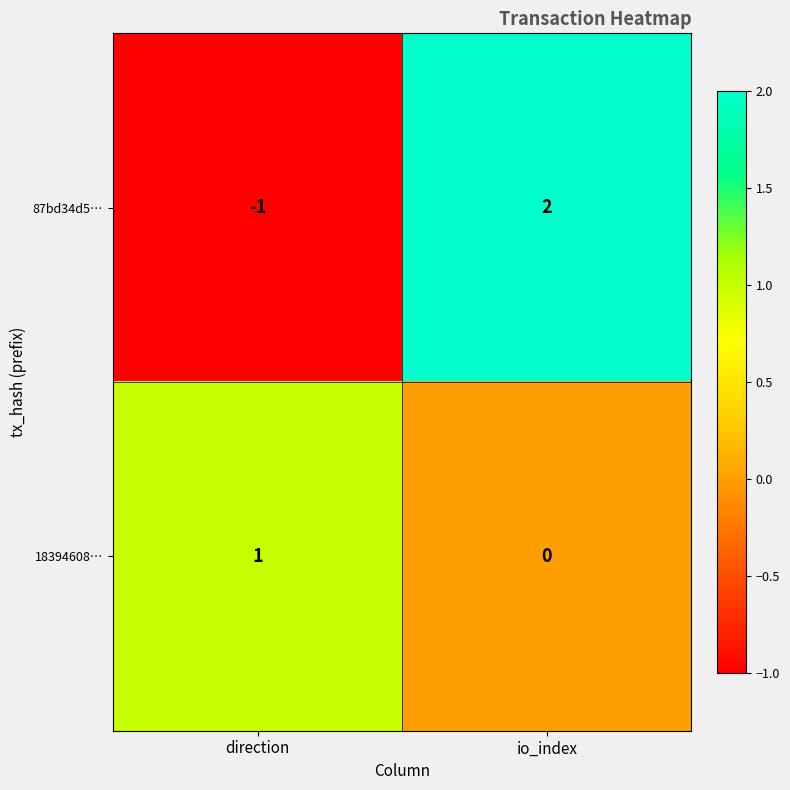

Reading right to left, extract all data points from this chart.

87bd34d5…: io_index=2	direction=-1
18394608…: io_index=0	direction=1